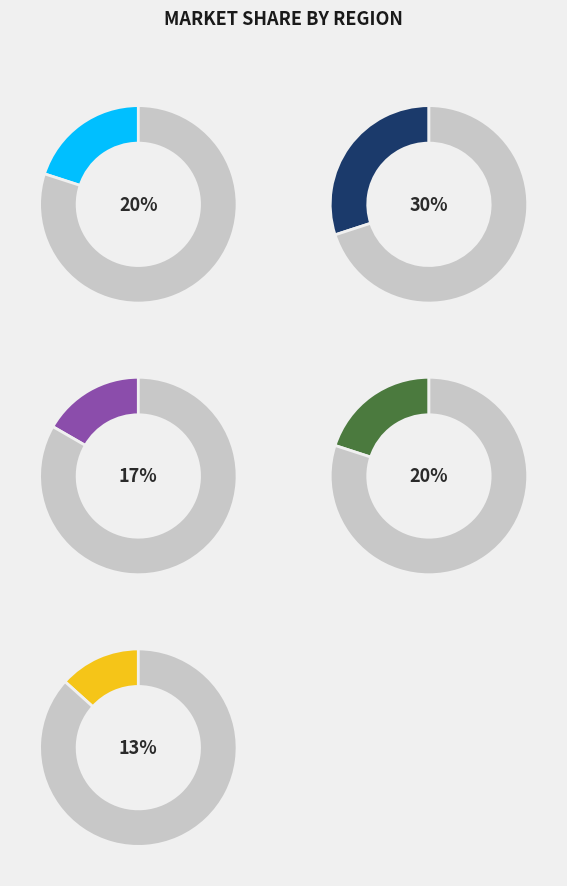

True or false: 8 accounts for 4% of the total.

False